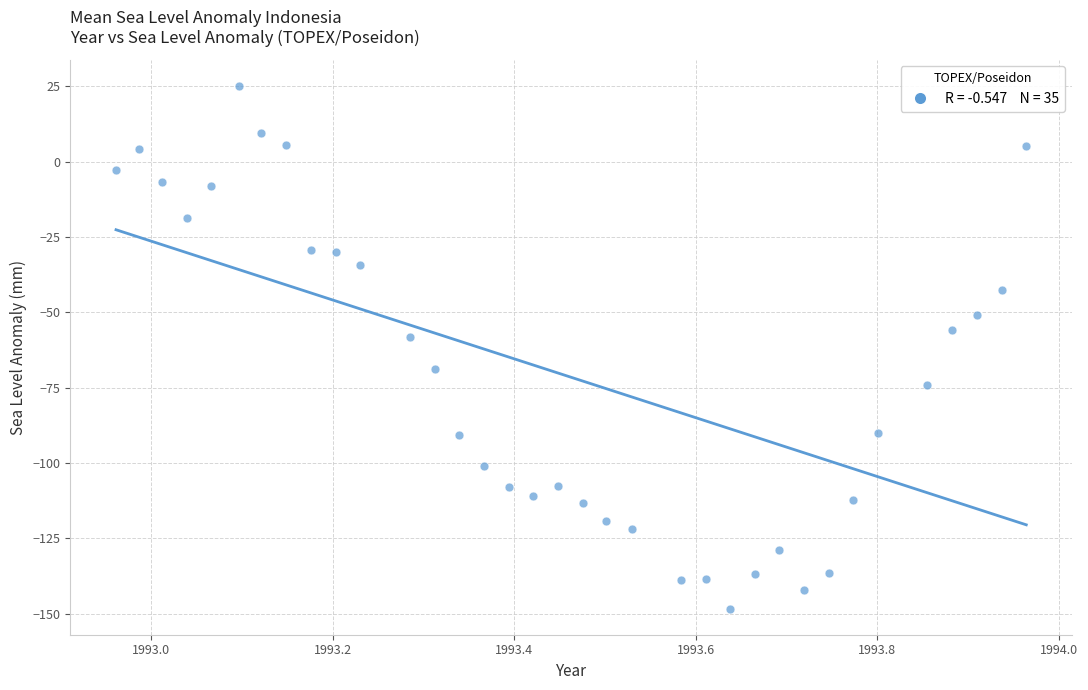

What is the range of Y values (max minus min)?

173.6